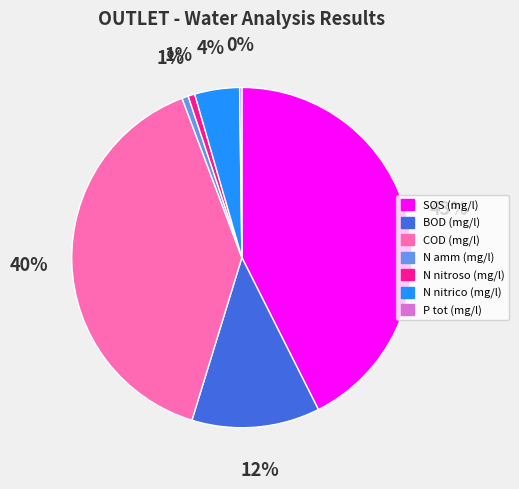

Approximately how many times larger is the value at BOD (mg/l) compared to COD (mg/l)?

0.3